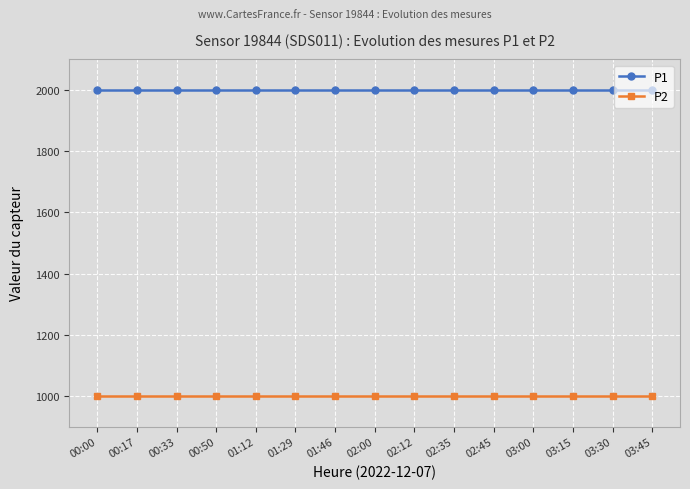

The P1 series shows 1999.9 at 02:12. True or false?

True